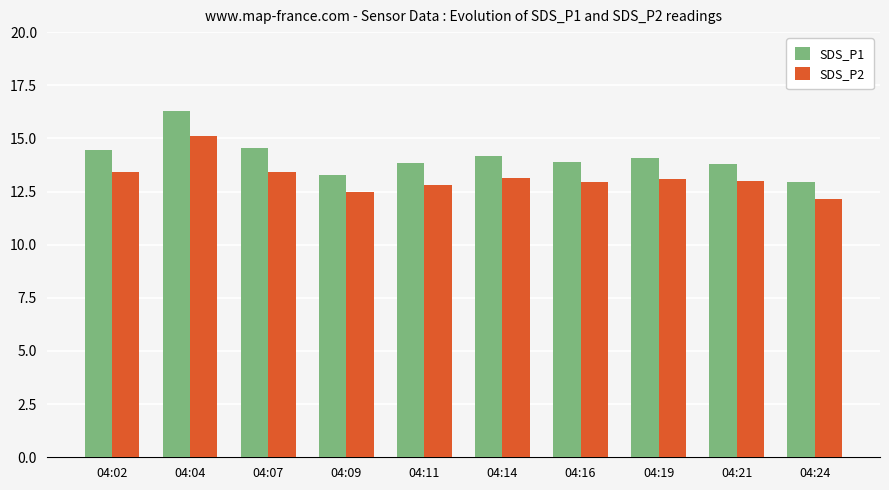

Is it true that SDS_P1 equals 21.6 at 04:02?

False